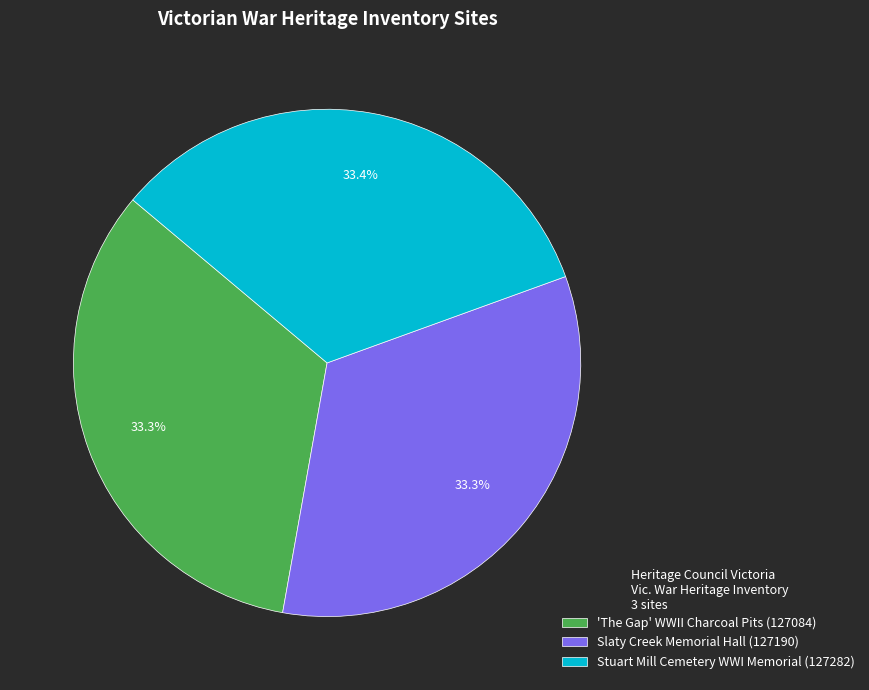

Is Stuart Mill Cemetery WWI Memorial the majority of the pie?

No